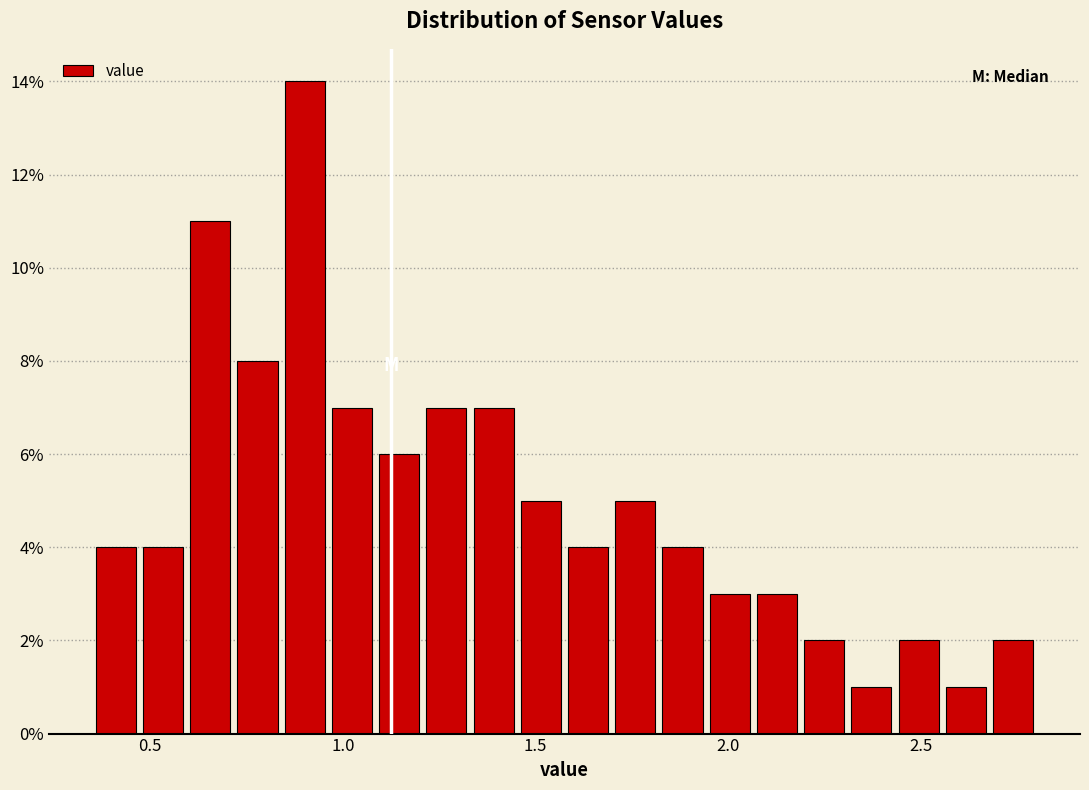

Read against the x-axis, roughly where is the centre of the tallest bar?

0.90